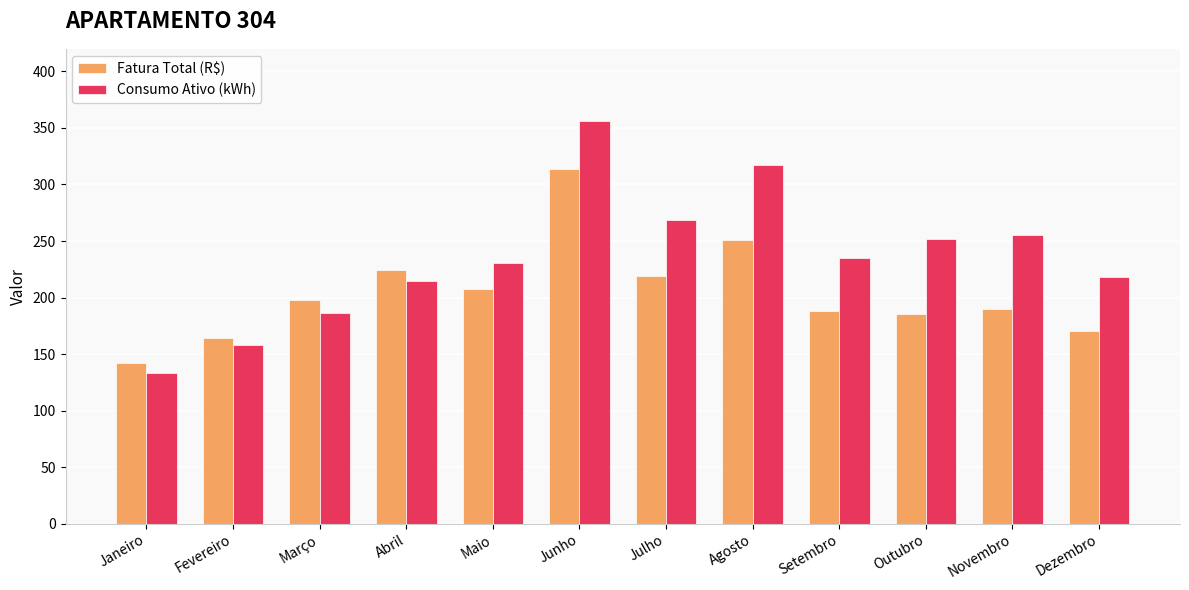

What is the total value across all series at Maio?

438.3